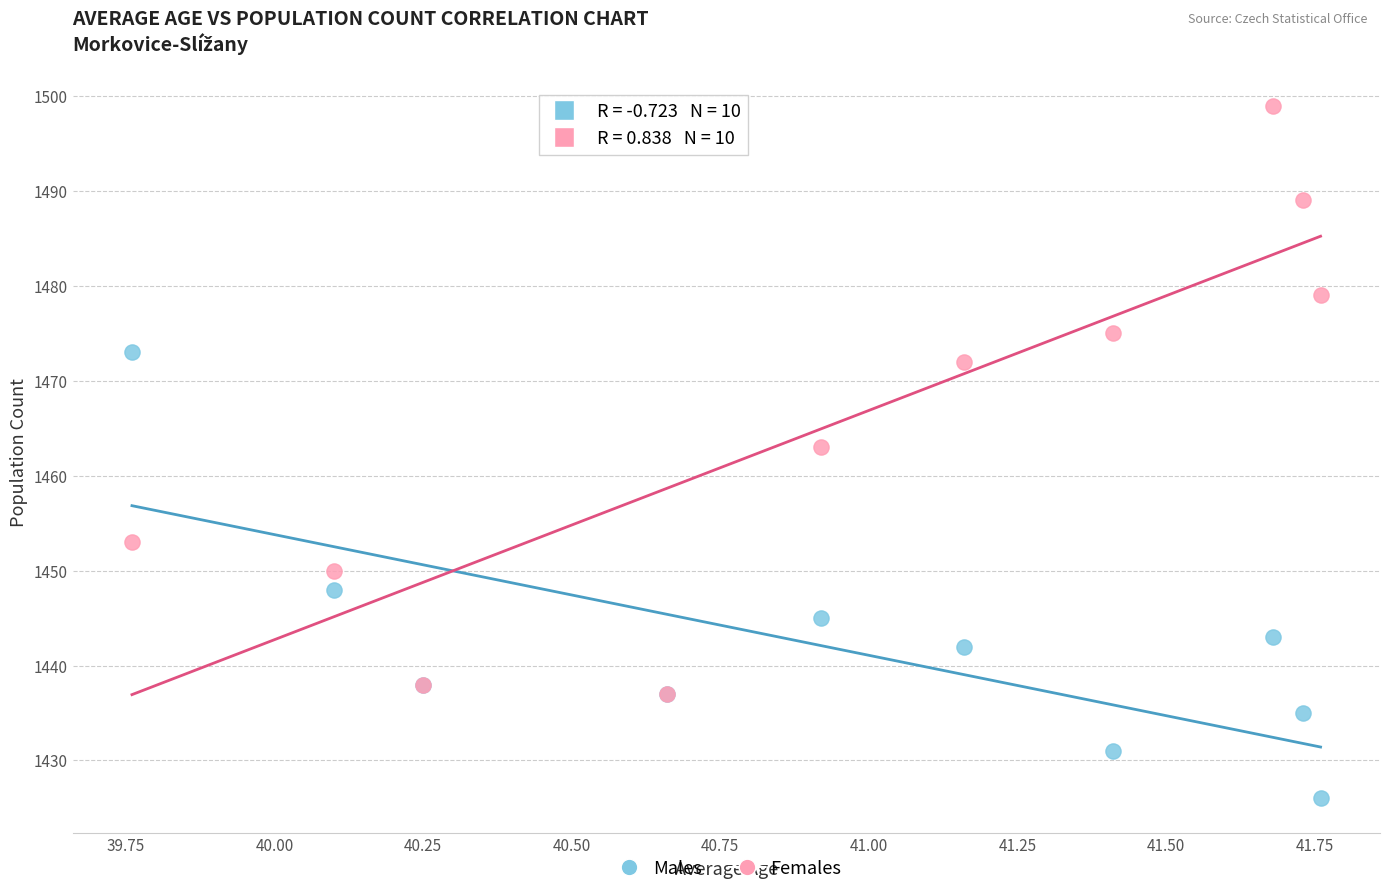

Which series reaches the maximum Y coordinate?

Females